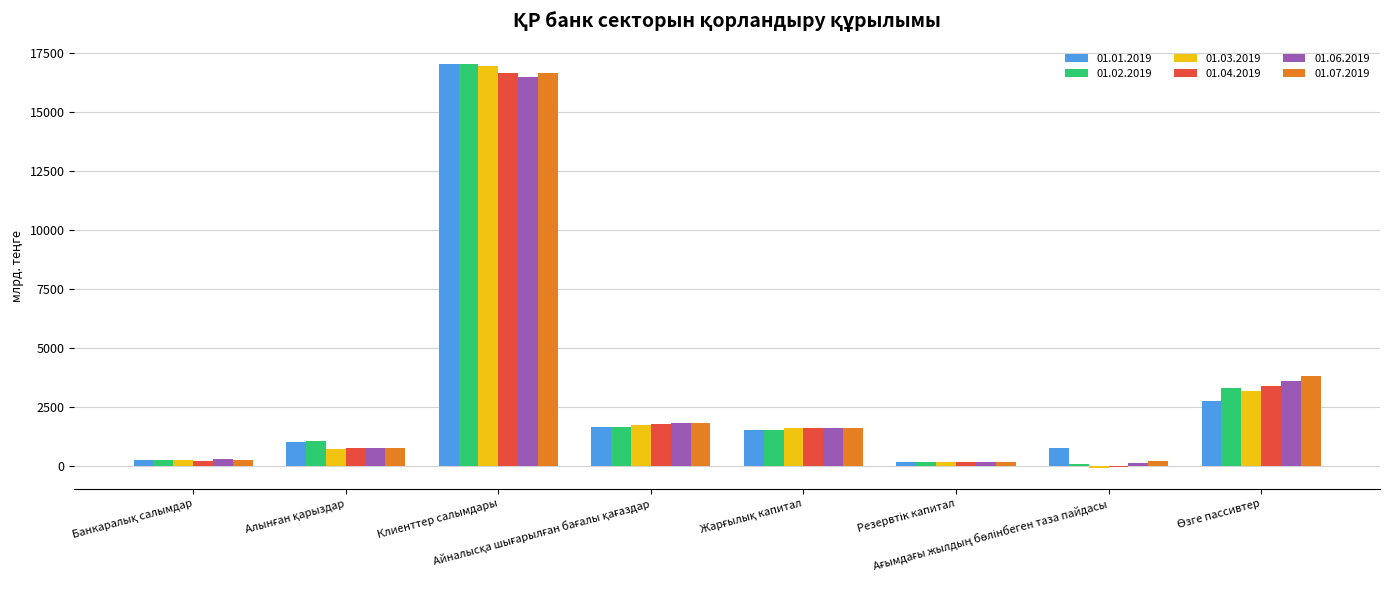

Which series has the widest spread of values?

01.03.2019